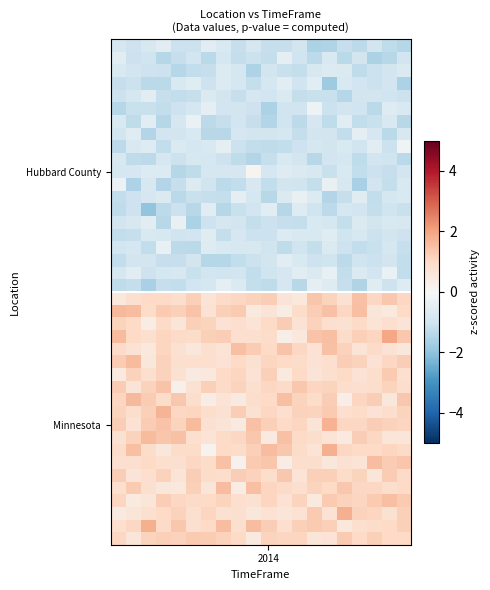

Count the number of categories in the chart.

20